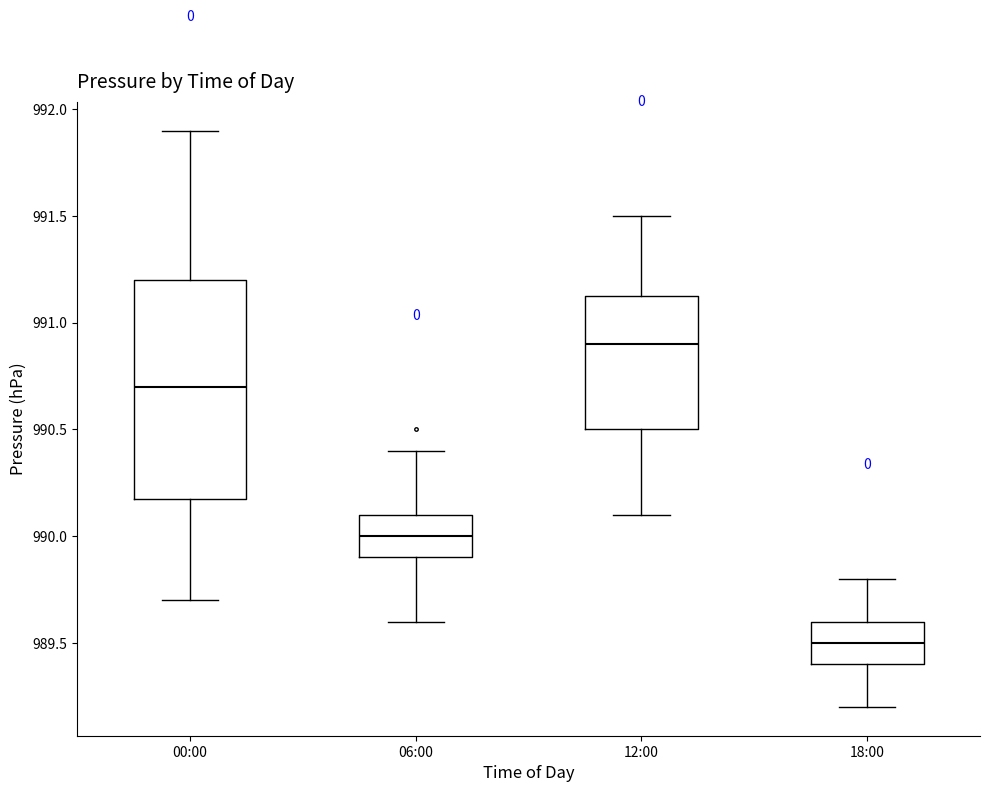

Reading left to right, read every box against the y-axis: the position of its median line, the range the box covers, and the ends of its whiskers. The values are not printed on the chart, so give them approximately, as read against the axis.

00:00: median 990.70, box 990.20 to 991.20, whiskers 989.70 to 991.90
06:00: median 990.00, box 989.90 to 990.10, whiskers 989.60 to 990.40
12:00: median 990.90, box 990.50 to 991.15, whiskers 990.10 to 991.50
18:00: median 989.50, box 989.40 to 989.60, whiskers 989.20 to 989.80